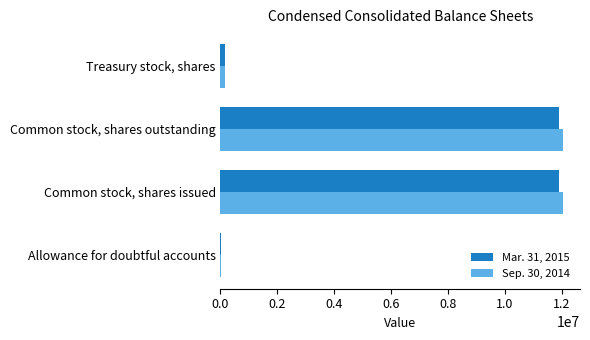

What is the highest value of the Sep. 30, 2014 series?

12031243